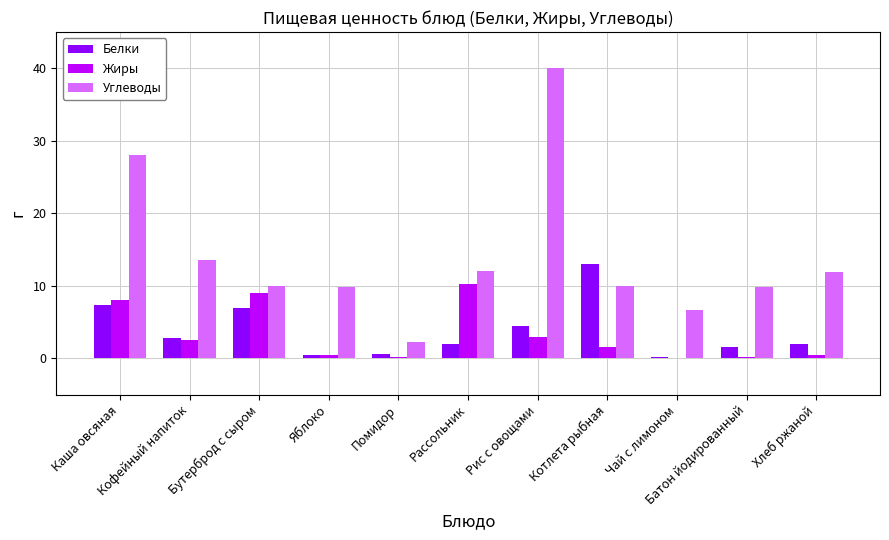

Where is Жиры nearest to the value 5?

Рис с овощами